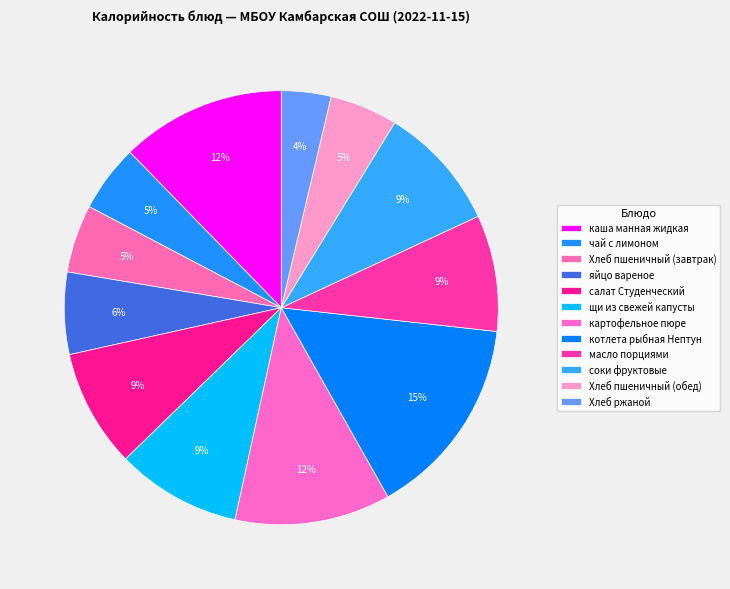

How many segments does this pie chart have?

12